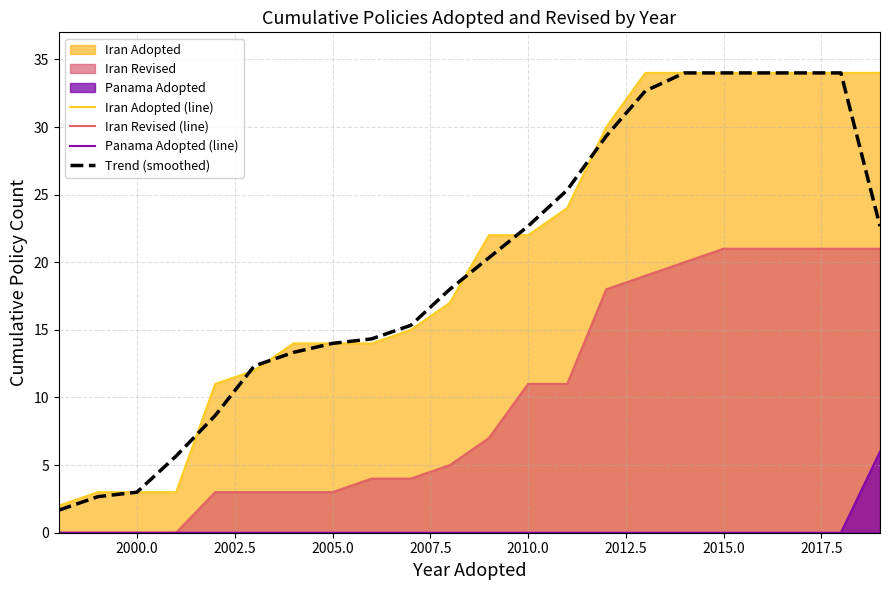

Does the chart have visible grid lines?

Yes